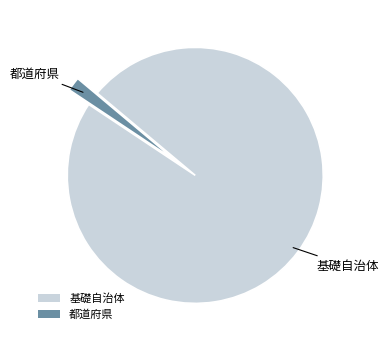

Is the sum of 基礎自治体 and 都道府県 greater than half?

Yes